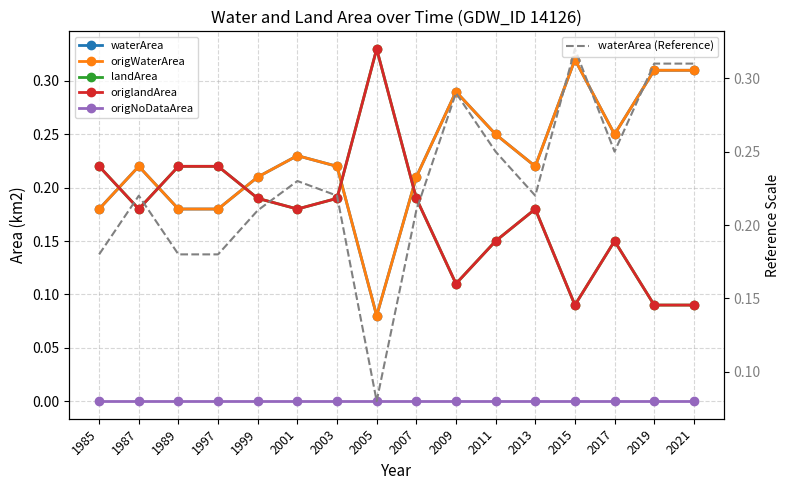

The waterArea series shows 0.3 at 2015. True or false?

True